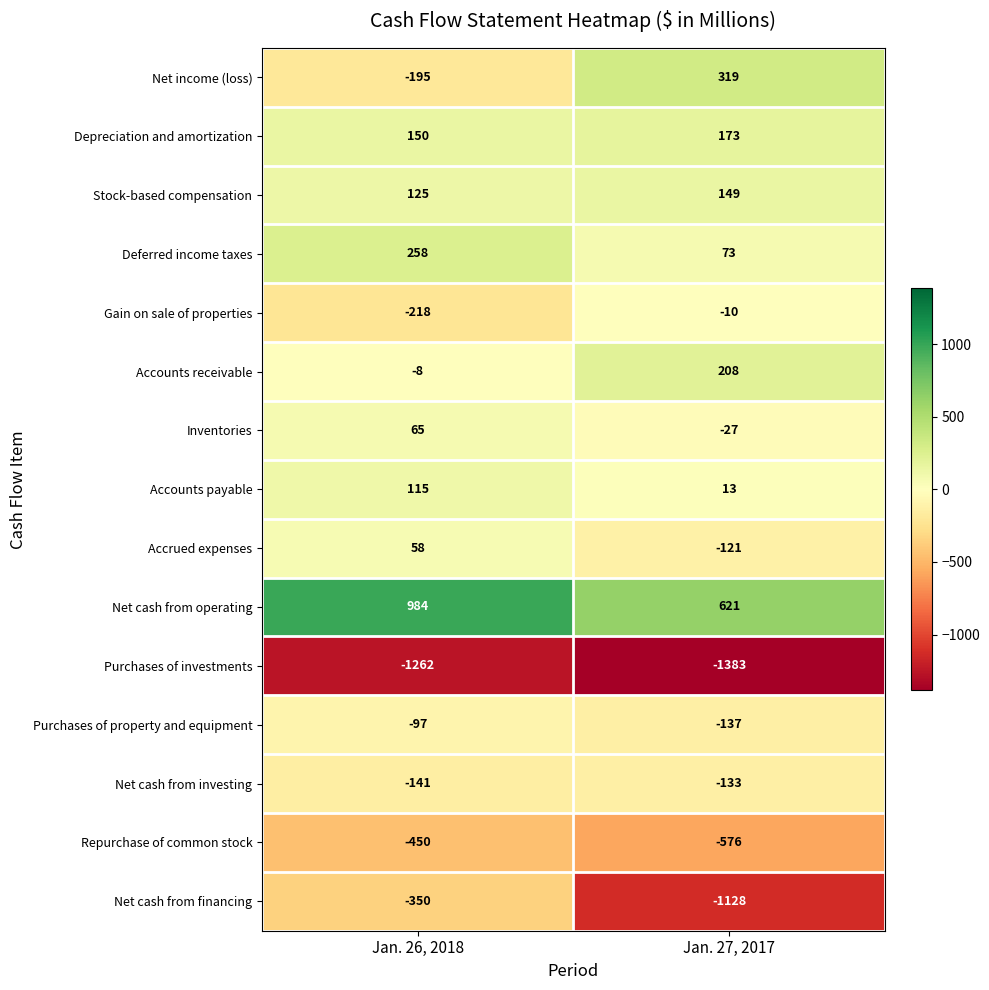

Which series has the largest total across all categories?

Net cash from operating